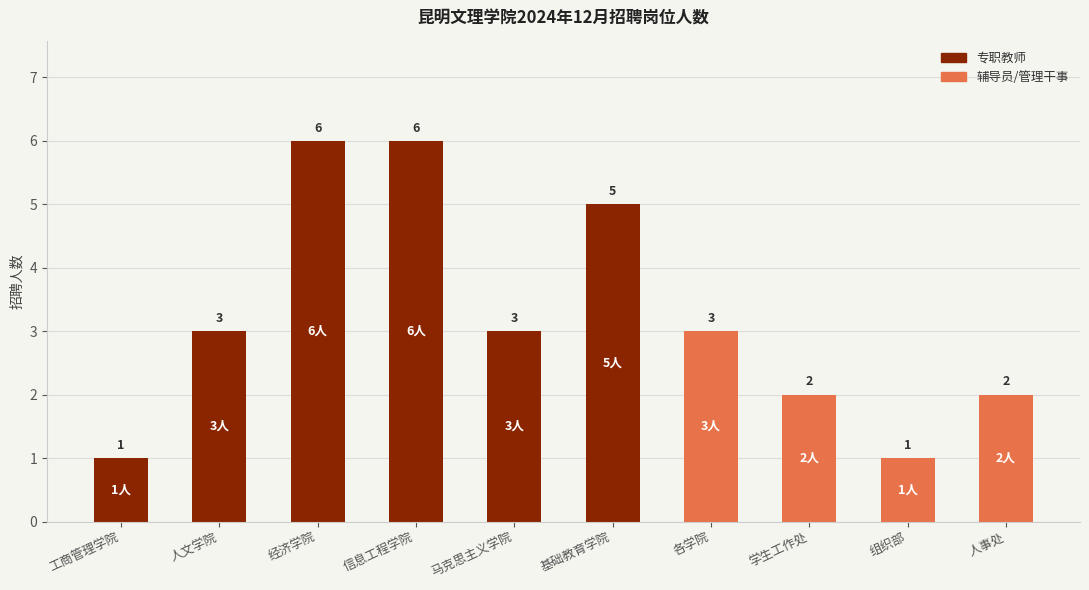

True or false: 专职教师 has a value of 4 at 人事处.

False